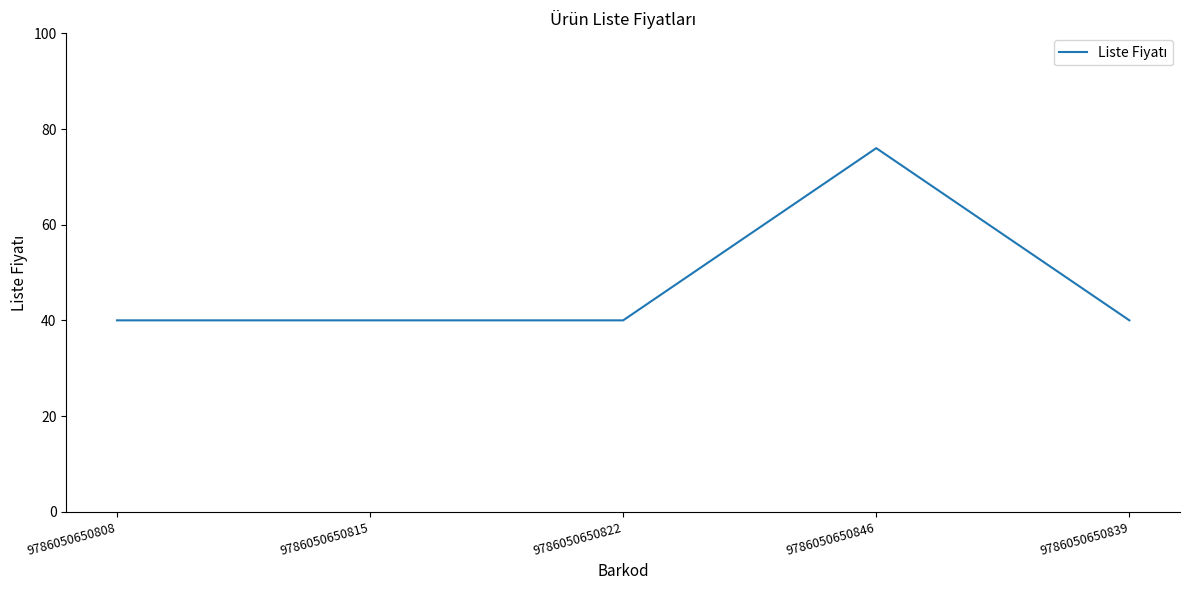

Reading left to right, extract all data points from this chart.

40	40	40	76	40